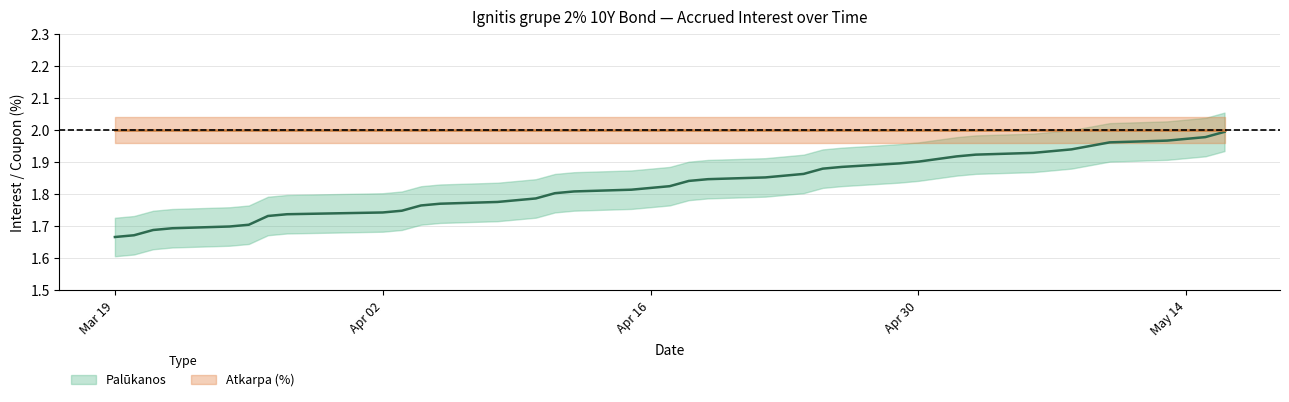

What is the value of the 4th point from the left?

1.7